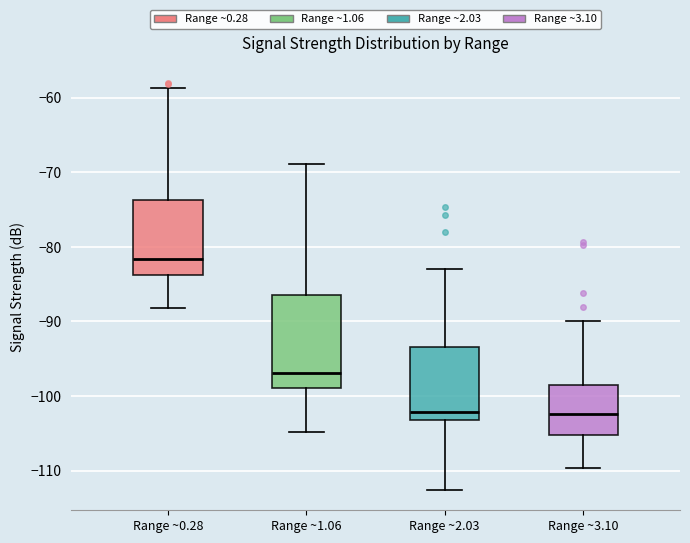

Comparing the boxes themselves (not the whiskers), which one is the tallest?

Range ~1.06